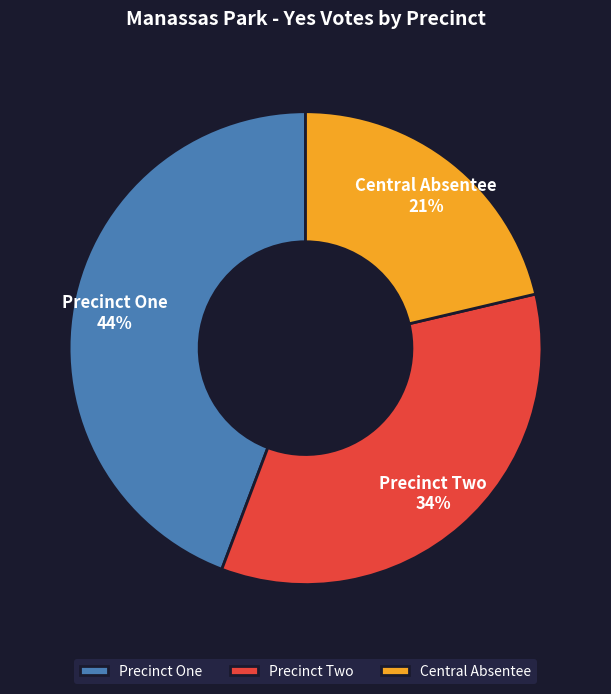

What percentage is the Central Absentee slice, to the nearest percent?

21%